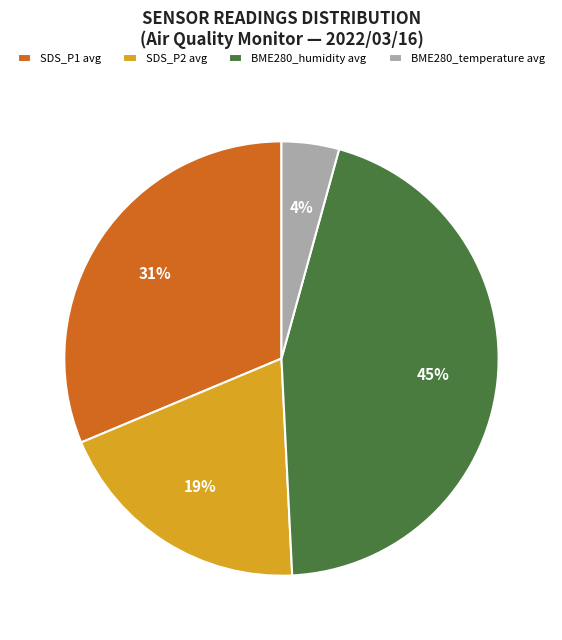

Count the number of slices in the pie.

4